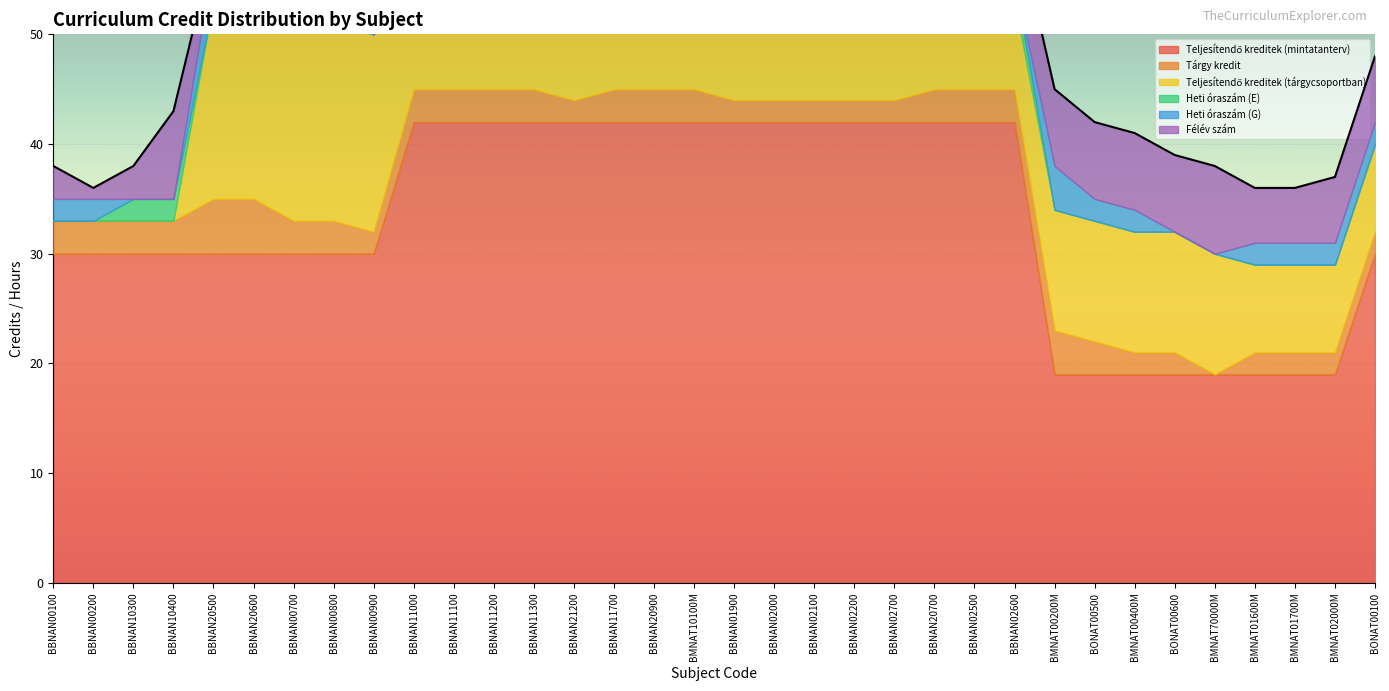

What is the total value across all series at BMNAT01600M?

36